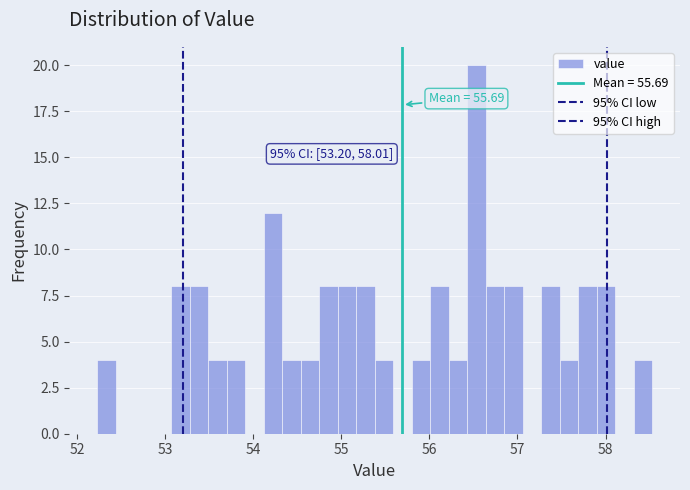

Read against the x-axis, roughly where is the centre of the tallest bar?

56.5